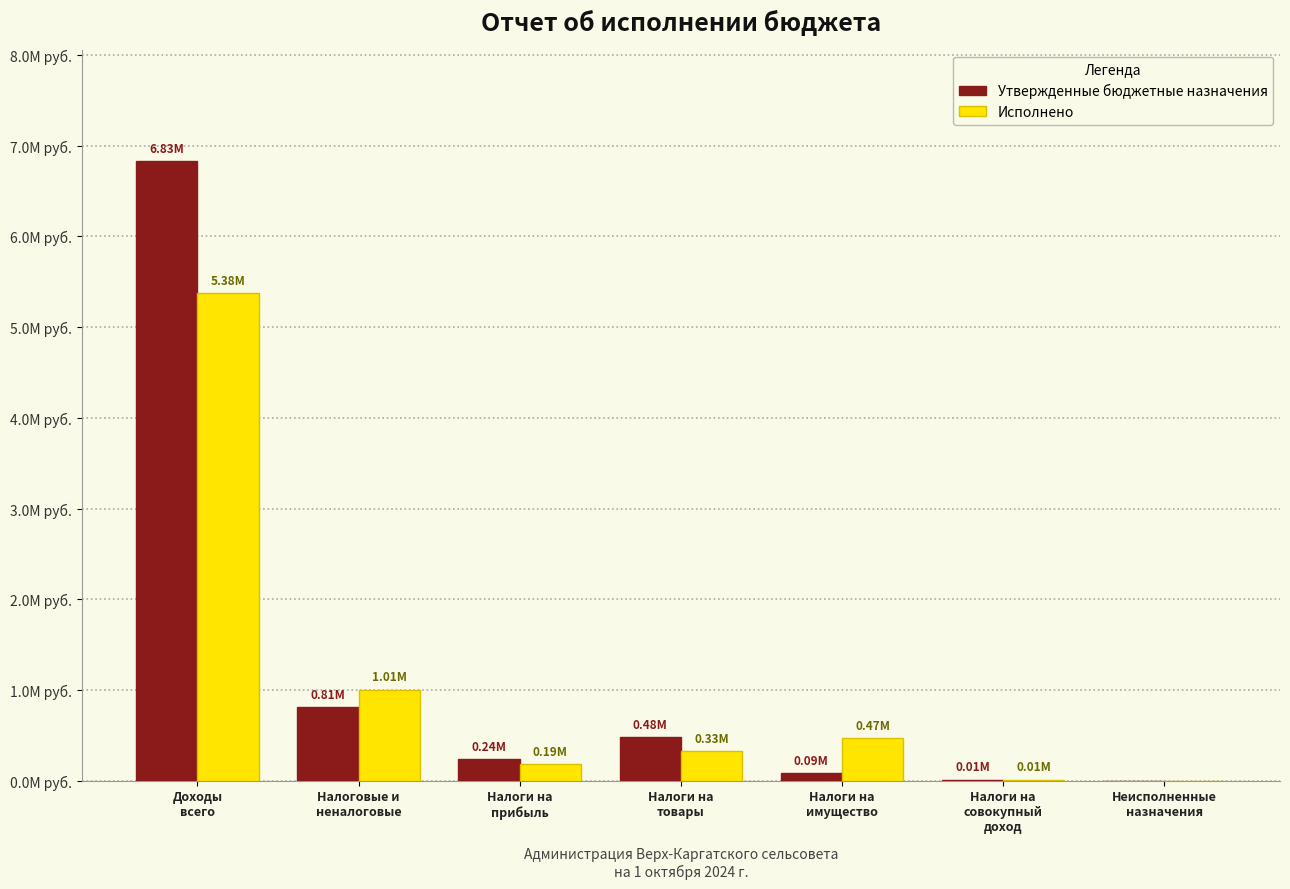

Are the bars horizontal?

No